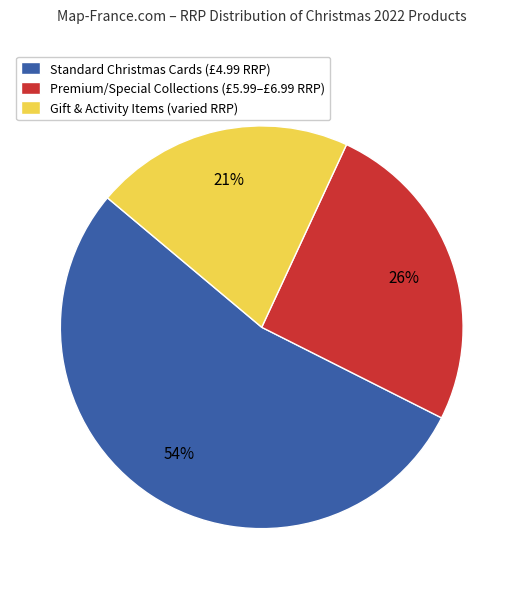

True or false: Premium/Special Collections (£5.99–£6.99 RRP) accounts for 40% of the total.

False